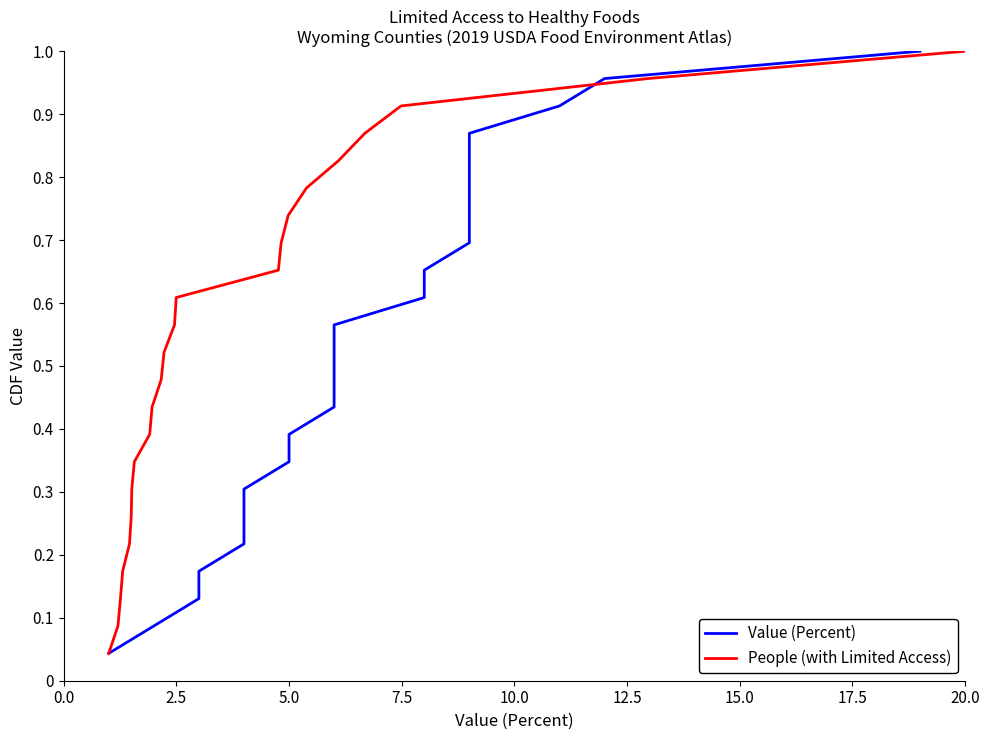

The People (with Limited Access) series shows 0.8 at 10. True or false?

False